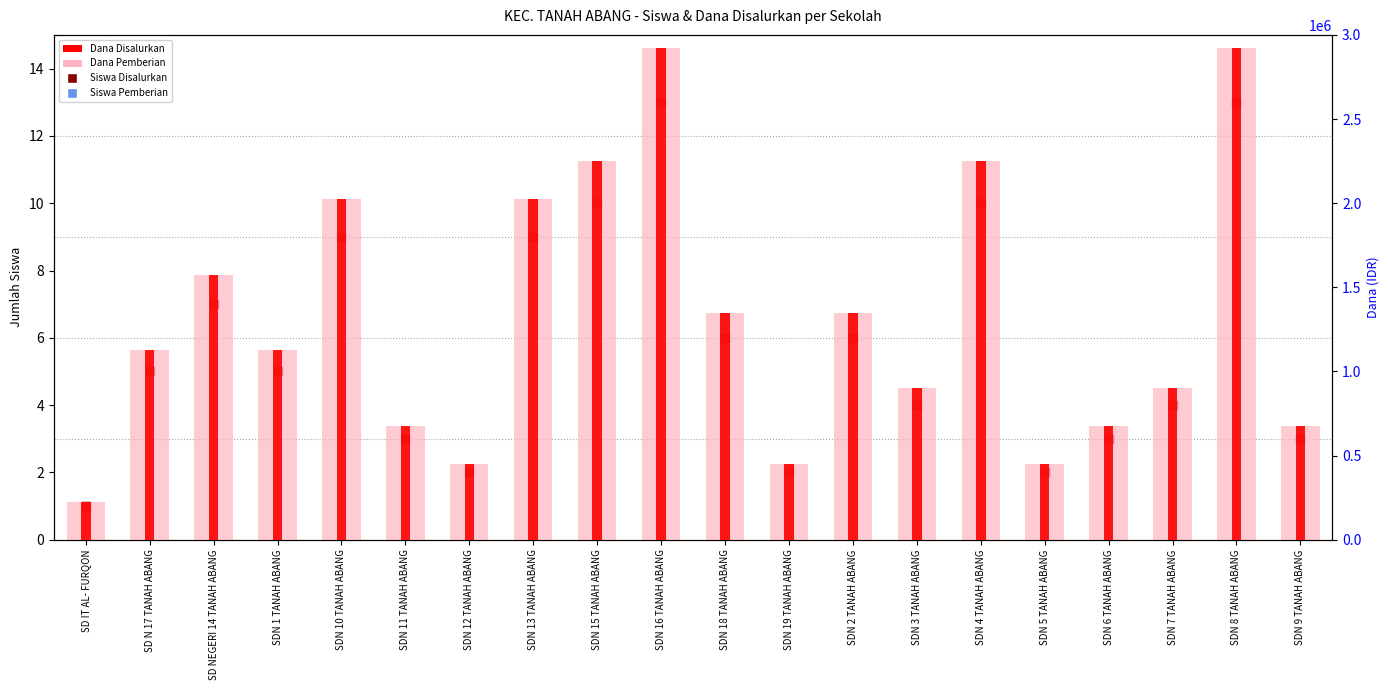

Which series reaches the maximum Y coordinate?

Dana Pemberian